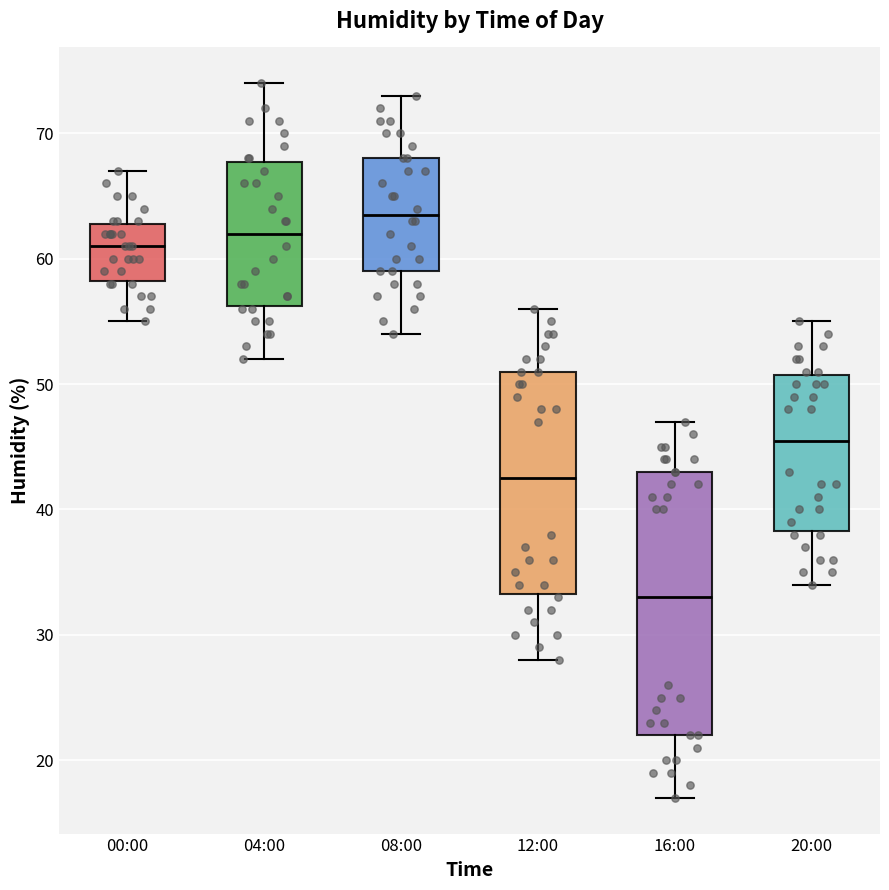

Reading left to right, read every box against the y-axis: the position of its median line, the range the box covers, and the ends of its whiskers. The values are not printed on the chart, so give them approximately, as read against the axis.

00:00: median 61, box 58 to 63, whiskers 55 to 67
04:00: median 62, box 56 to 68, whiskers 52 to 74
08:00: median 64, box 59 to 68, whiskers 54 to 73
12:00: median 43, box 33 to 51, whiskers 28 to 56
16:00: median 33, box 22 to 43, whiskers 17 to 47
20:00: median 46, box 38 to 51, whiskers 34 to 55